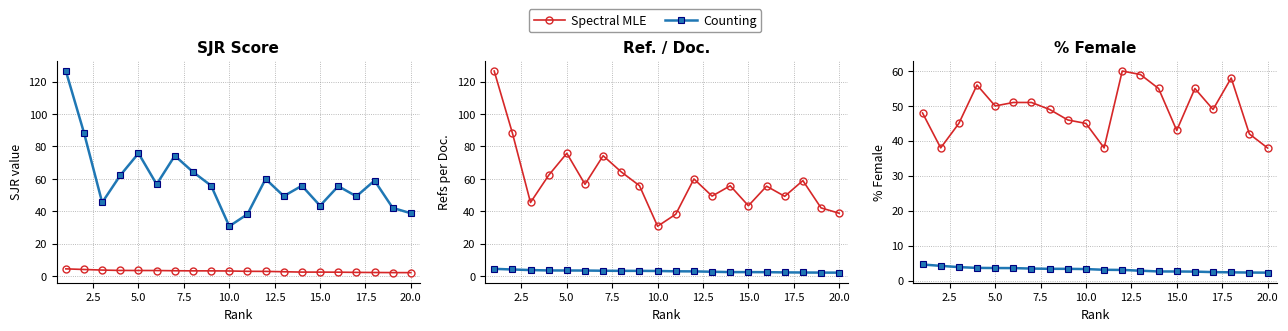

What is the difference between the second highest and second lowest values in the Ref./Doc. series?

50.1